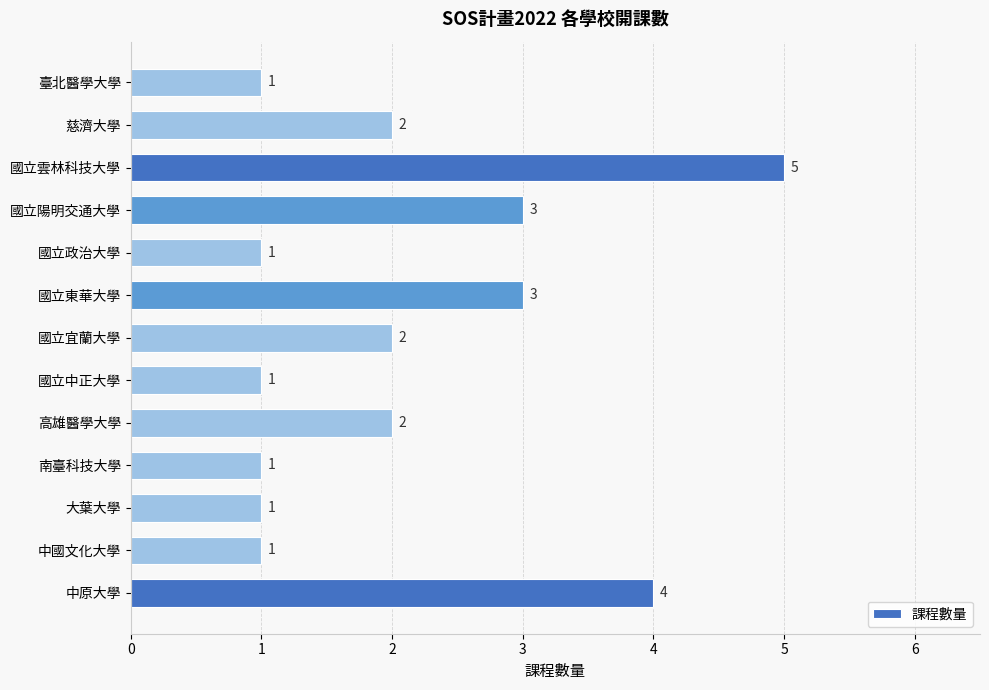

What is the difference between the maximum and second lowest values?

4